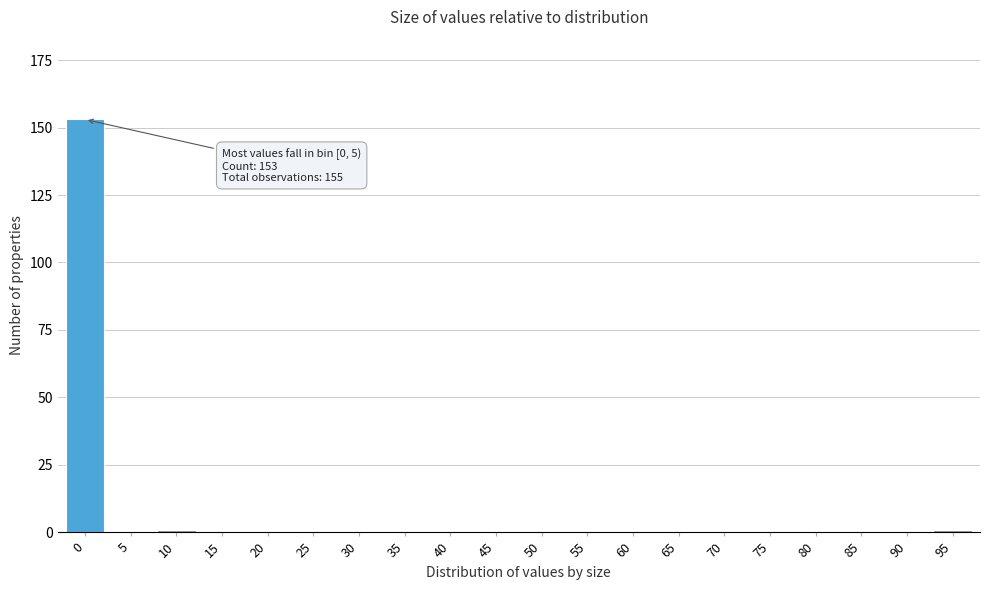

Reading left to right, what are all the values shown in this chart?

0=153	5=0	10=1	15=0	20=0	25=0	30=0	35=0	40=0	45=0	50=0	55=0	60=0	65=0	70=0	75=0	80=0	85=0	90=0	95=1